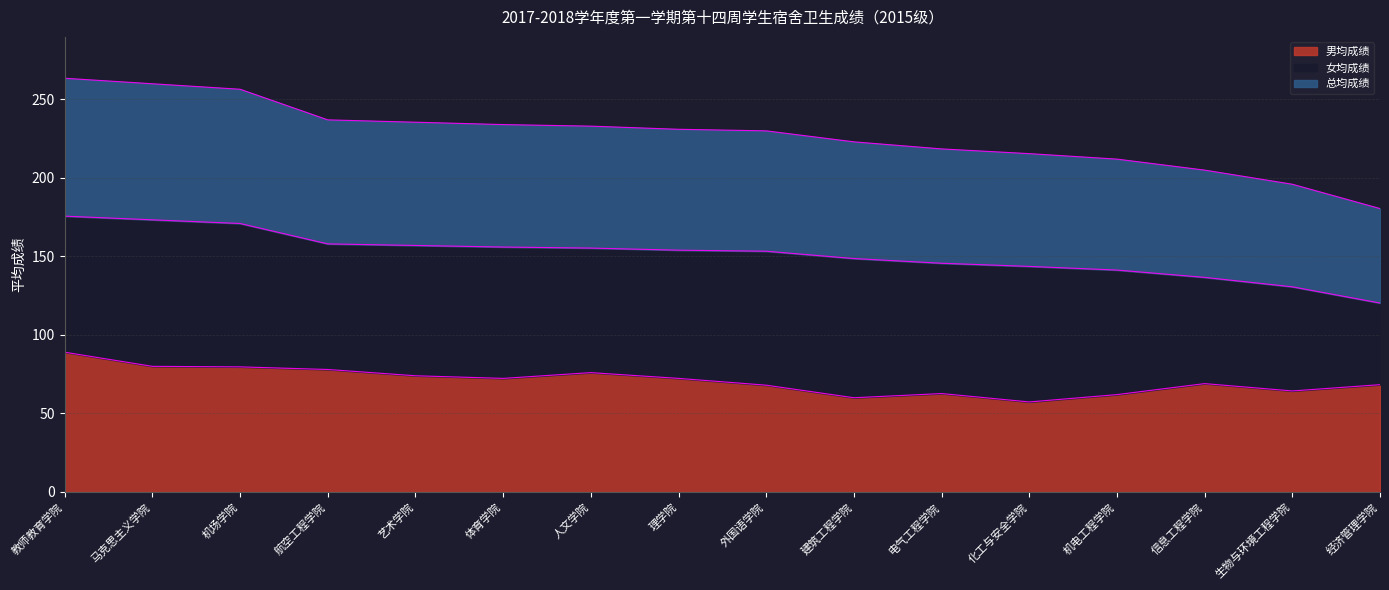

True or false: 男均成绩 has more than 0 interior local peaks.

True